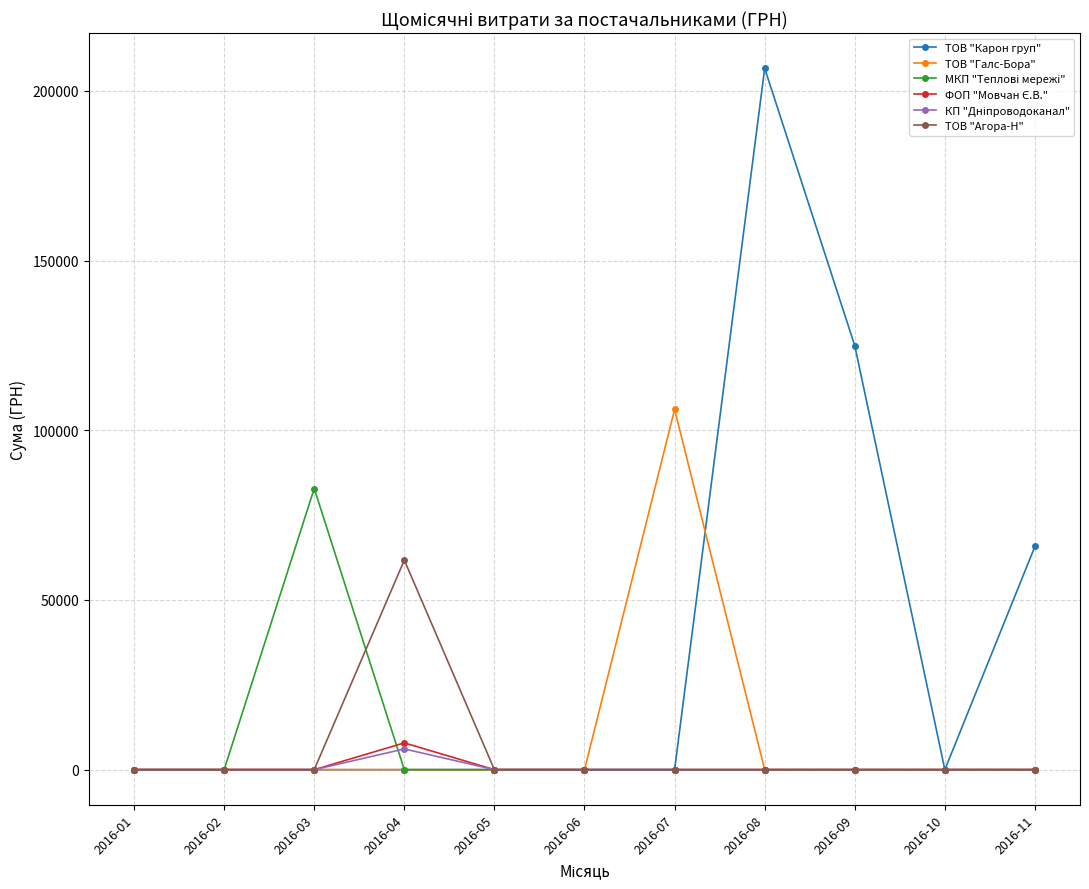

The value of ТОВ "Карон груп" at 2016-06 is 82359.9. True or false?

False